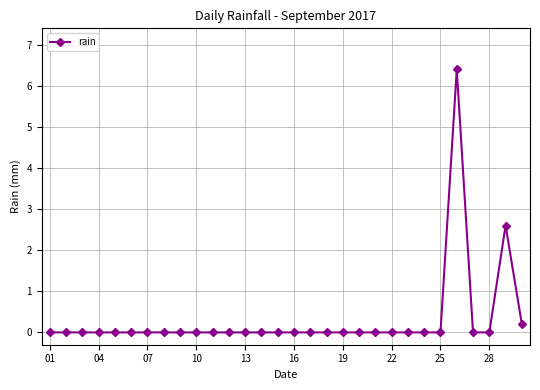

What is the difference between the maximum and second lowest values?

6.4